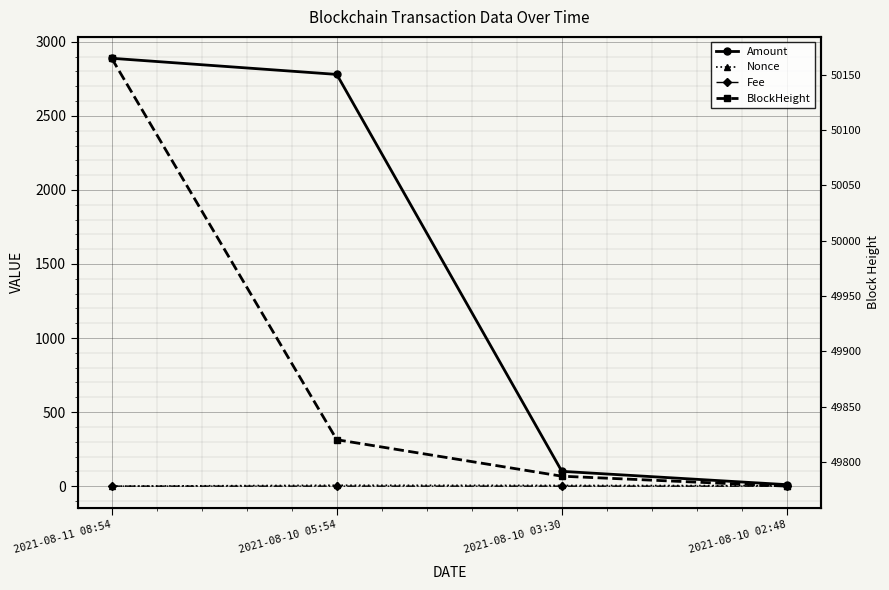

What is the sum of all Nonce values?

14.0